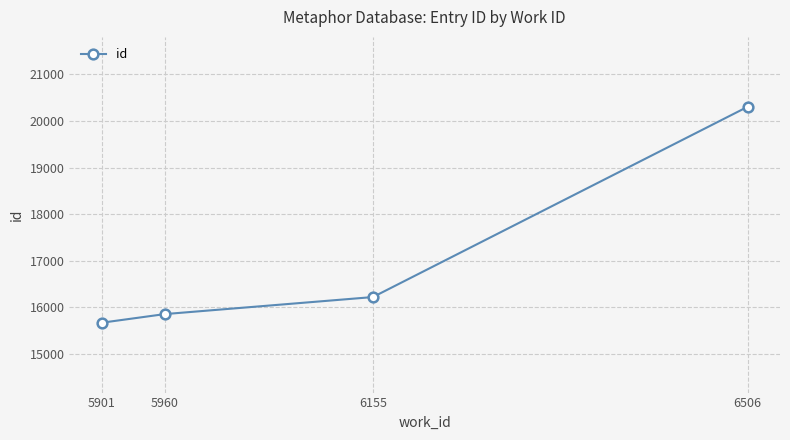

At which label is the value closest to 17986?

6155